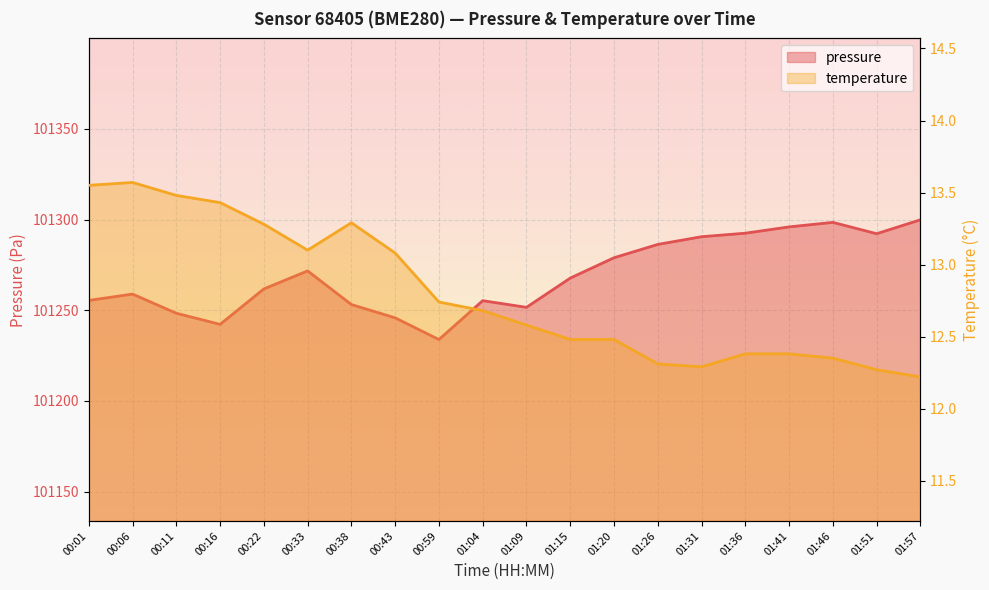

Which category has the highest value across all series?

01:57